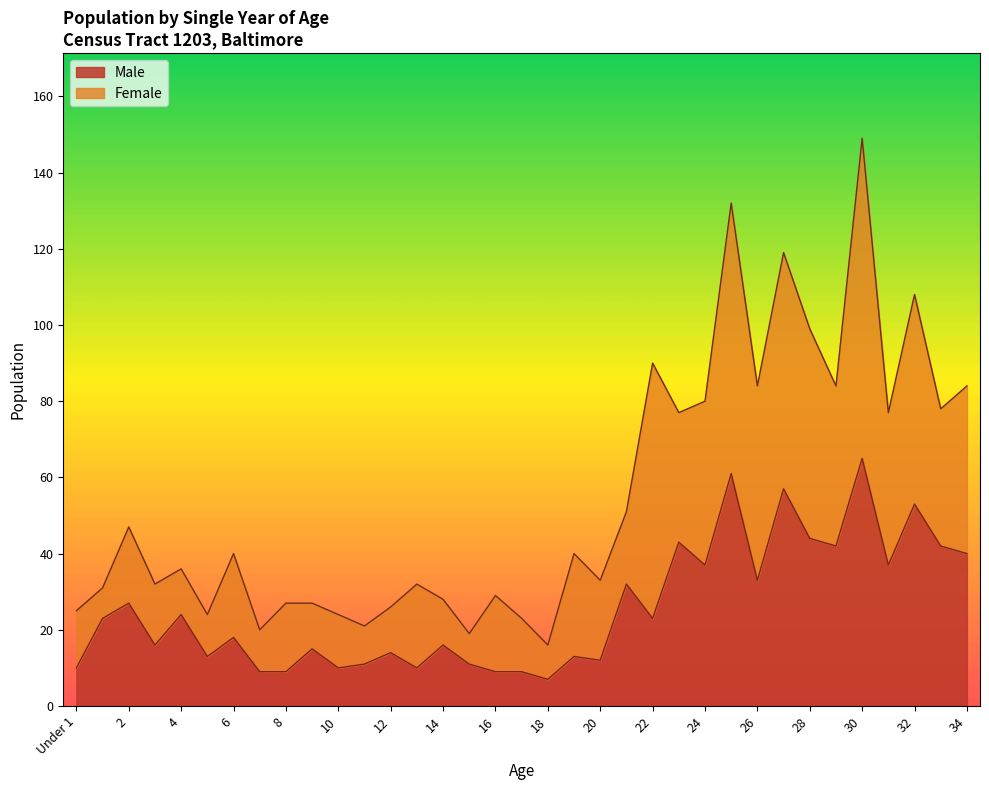

Where does the data first go above 18?

1